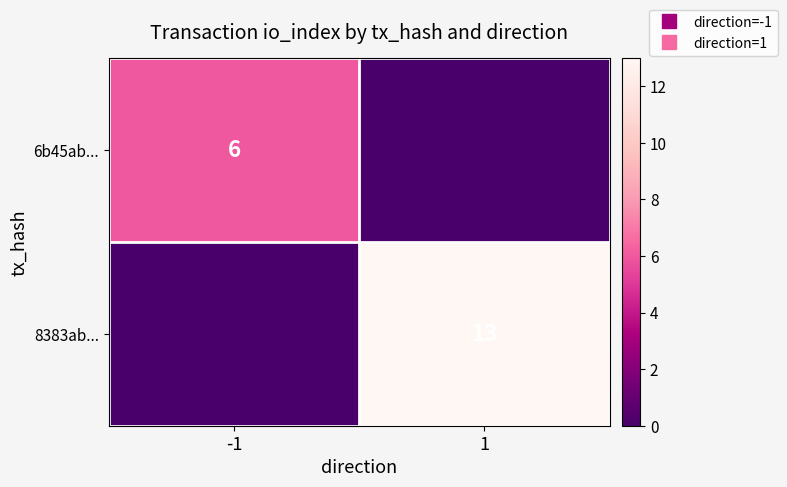

The value of 8383ab... at -1 is -6. True or false?

False